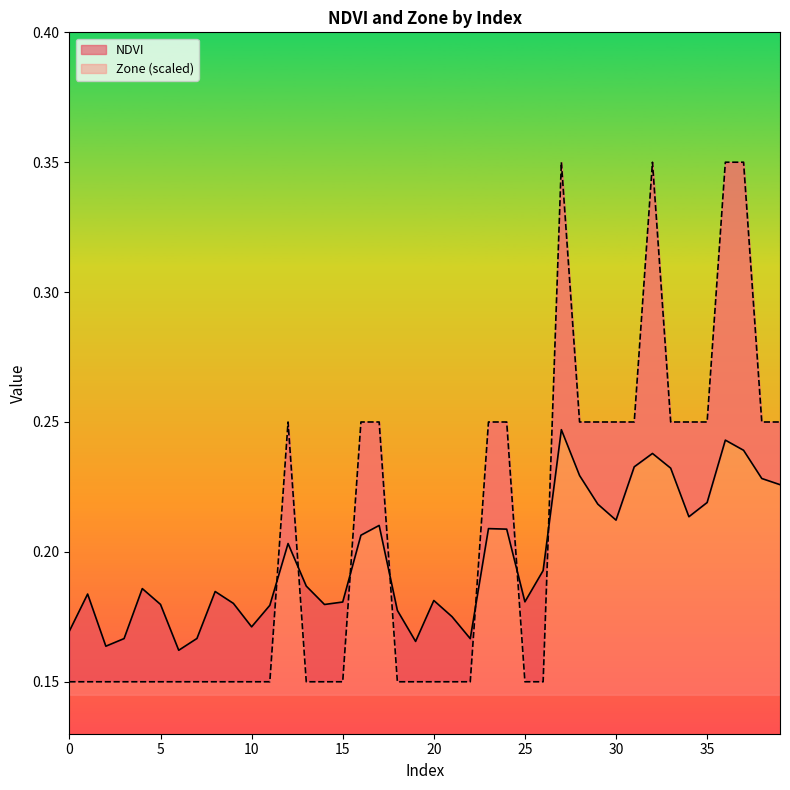

Which has a higher value, 37 or 28?

37